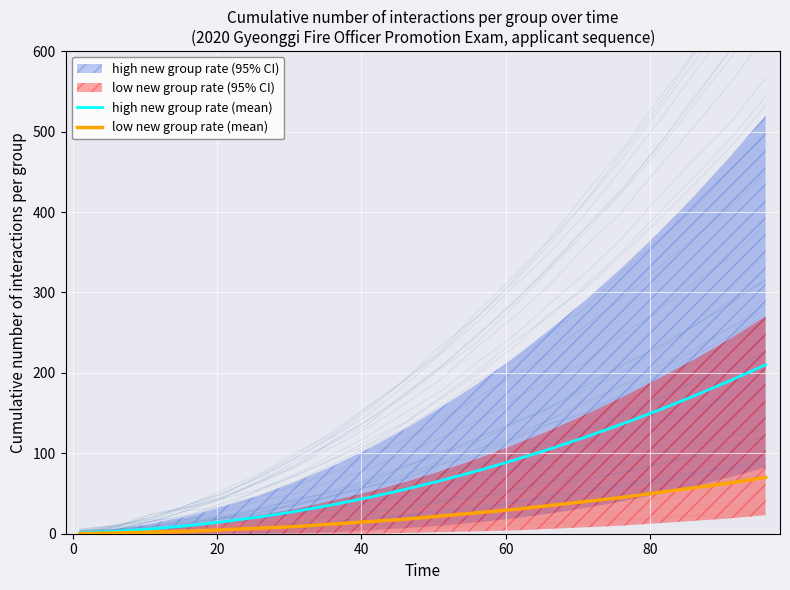

What is the highest value of the low new group rate (mean) series?

70